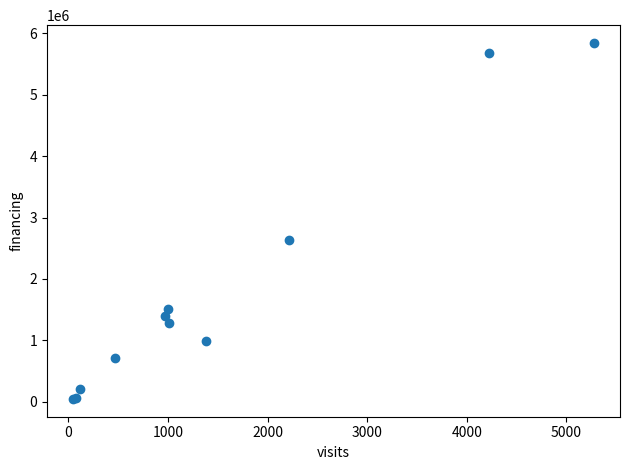

What Y value in the scatter plot is closest to 2944210?

2642394